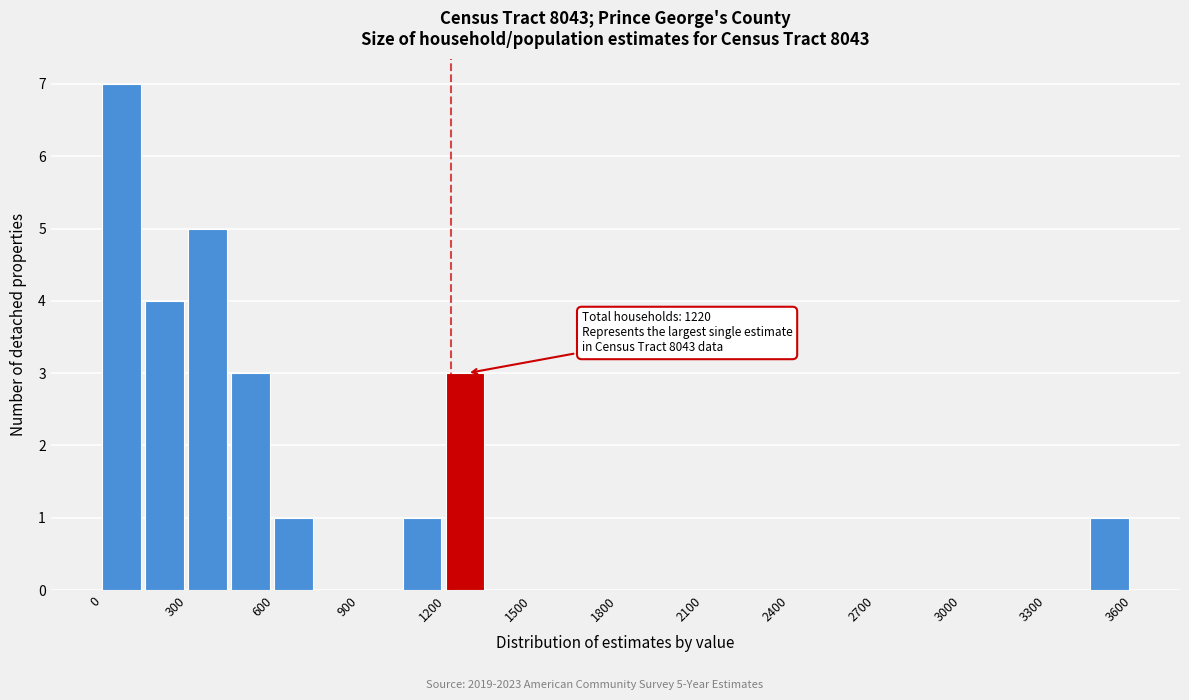

Around what value on the x-axis is the tallest bar? Give the approximate position of its centre, as read against the axis.

50